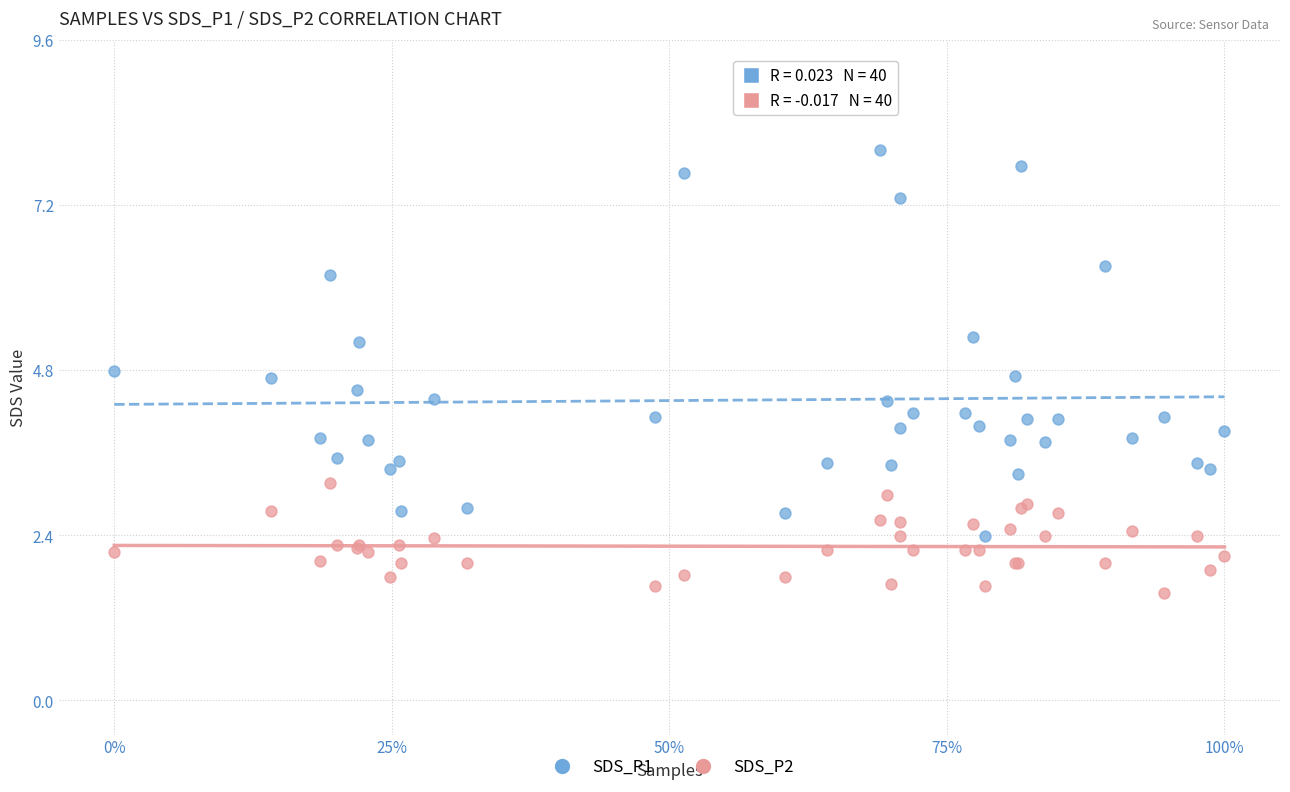

Which series contains the lowest Y value?

SDS_P2